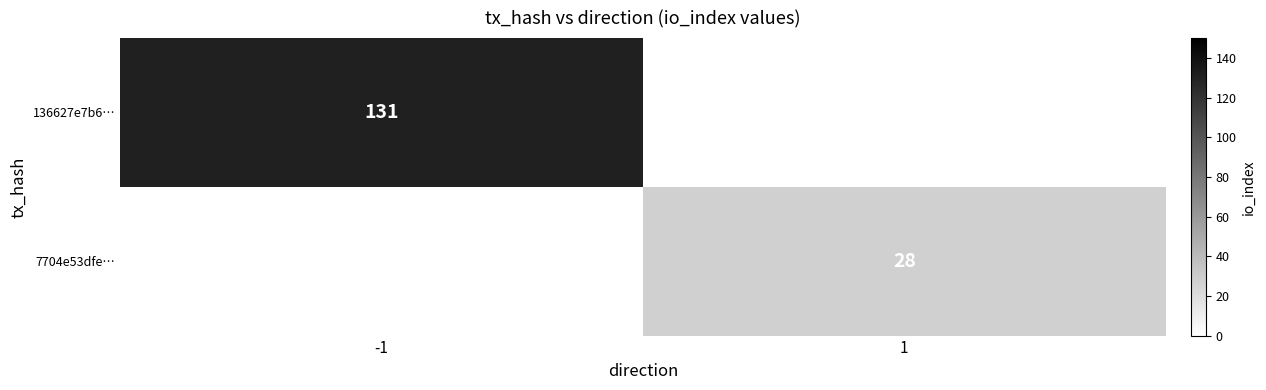

Is the value of 7704e53dfe… at 1 greater than the value of 136627e7b6… at -1?

No